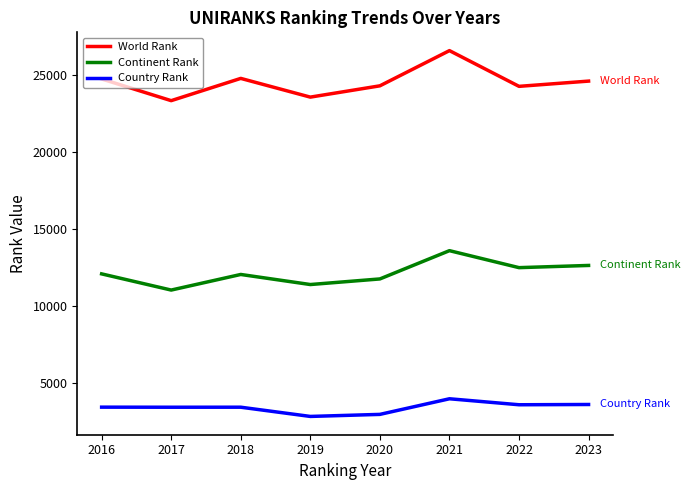

Where is the first local maximum for Continent Rank?

2018